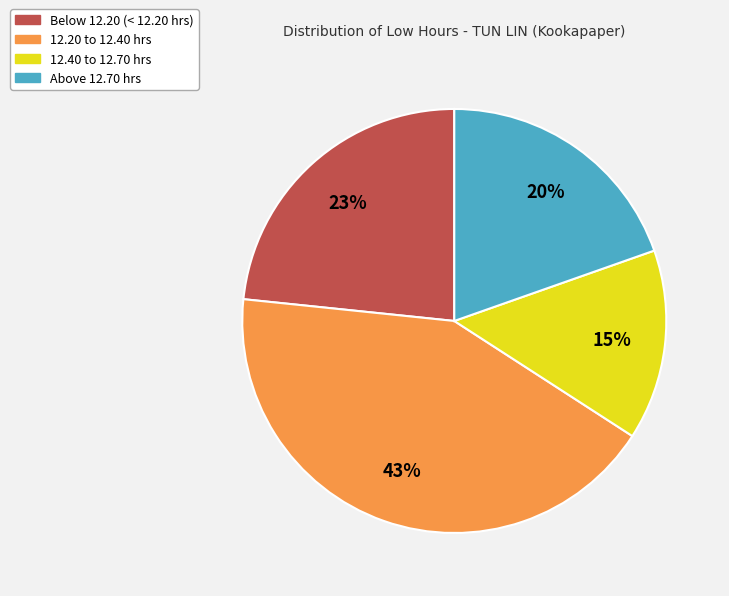

Is there any slice that represents more than half of the pie?

No